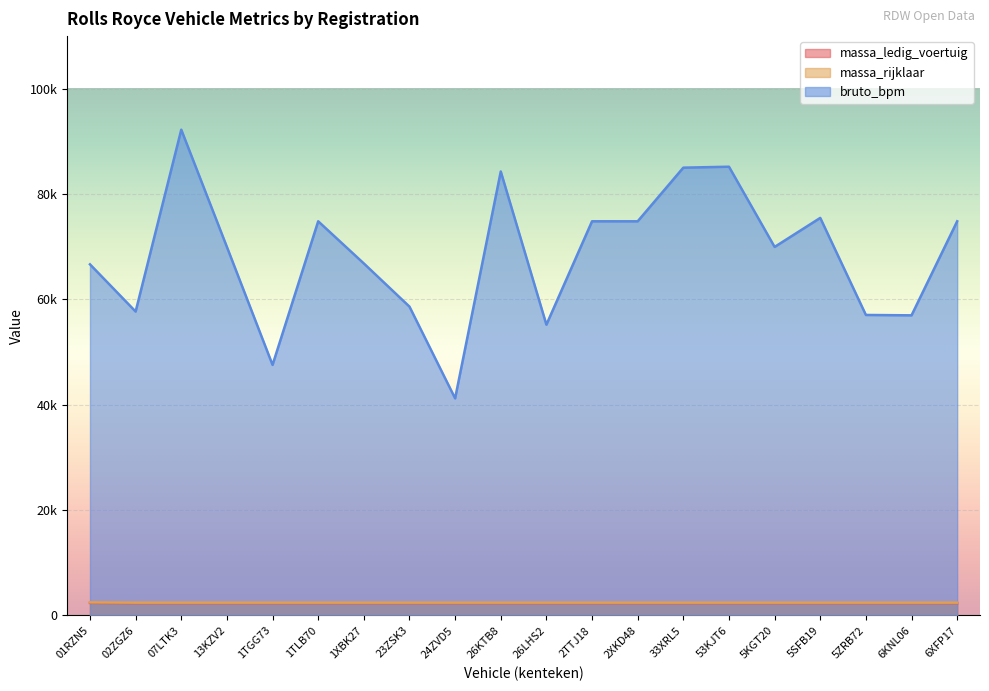

Which category has the highest value in the massa_ledig_voertuig series?

01RZN5